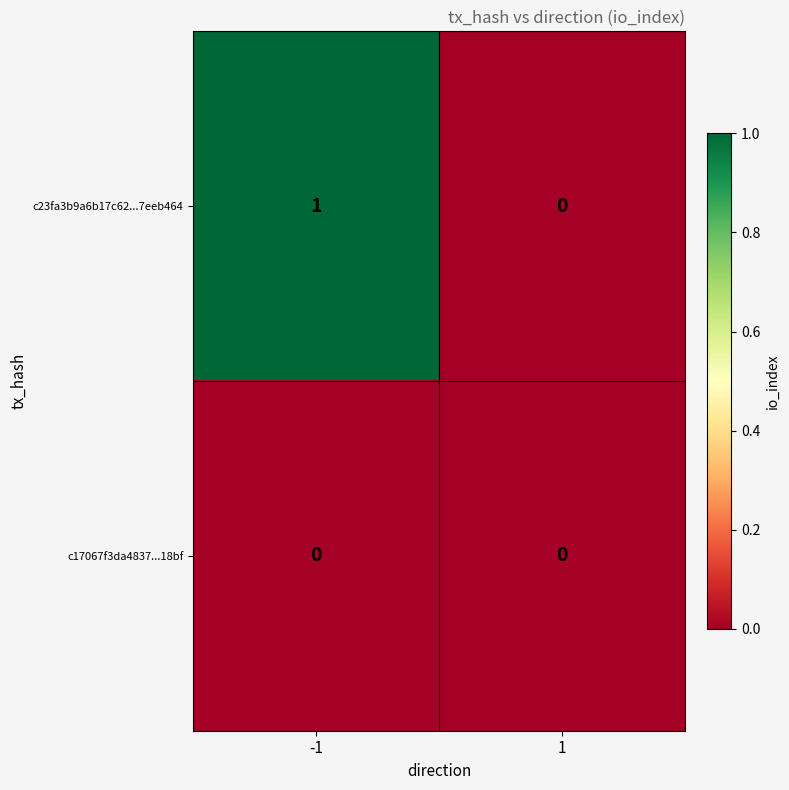

How many distinct data groups are displayed?

2